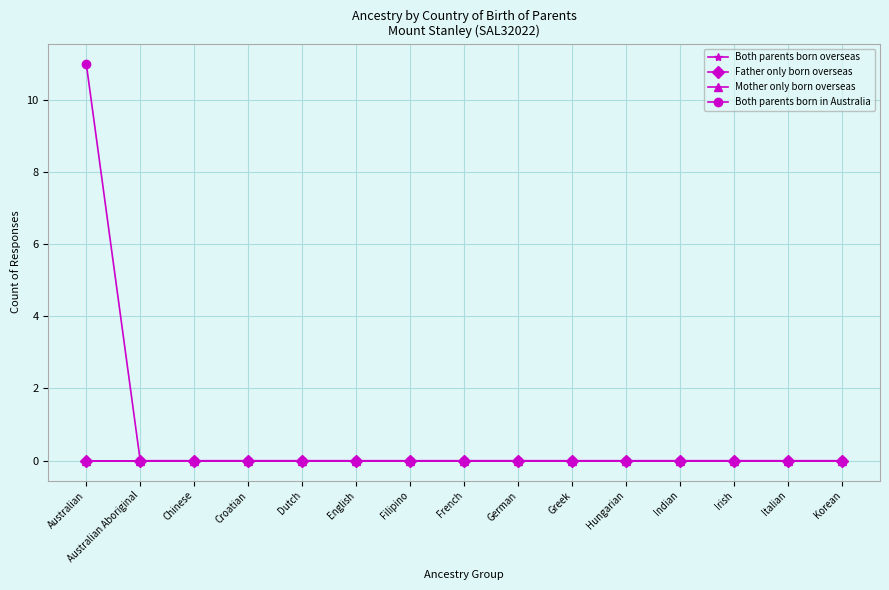

Does the chart have visible grid lines?

Yes